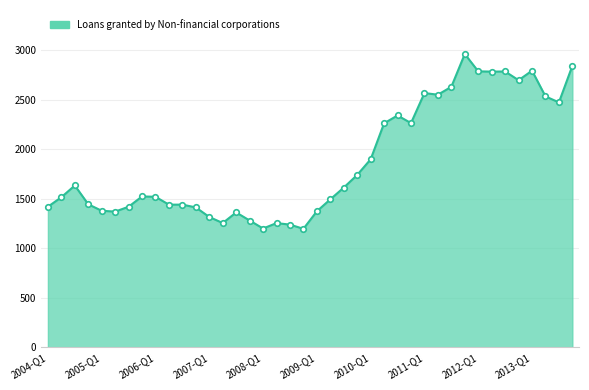

What is the smallest value displayed?

1196.7